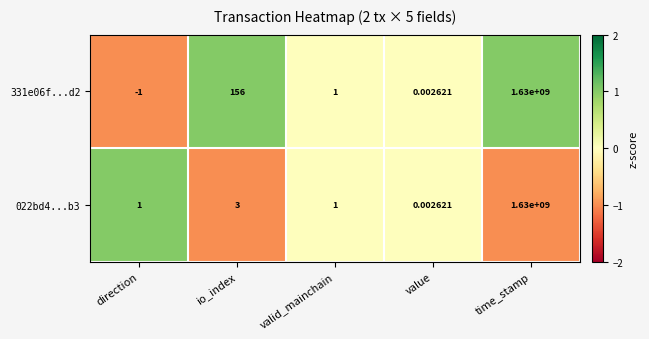

Which series has the widest spread of values?

331e06f...d2